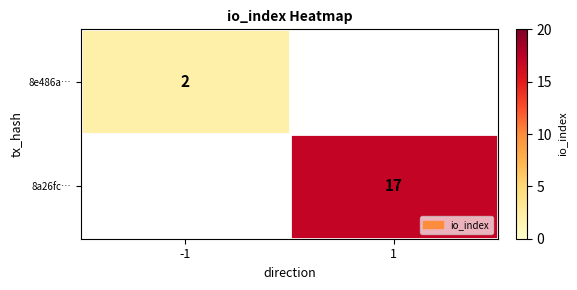

True or false: 8e486a… has a value of 1 at -1.

False